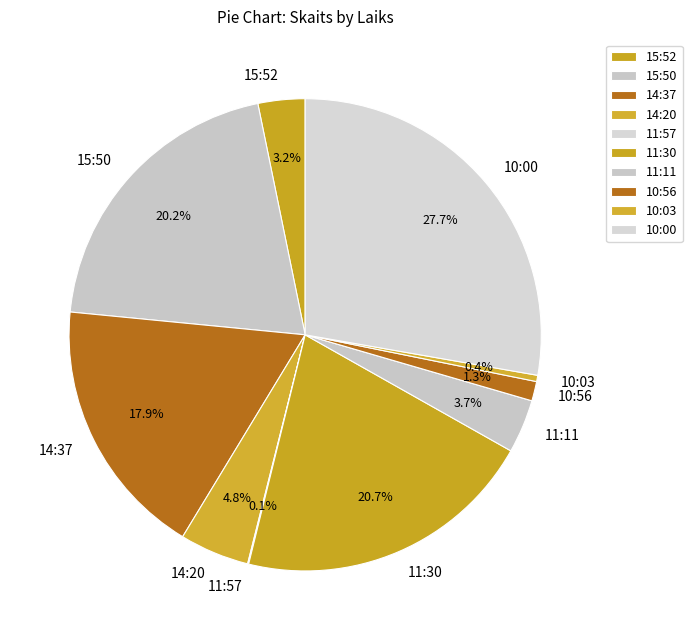

Which has a higher value, 15:50 or 10:56?

15:50